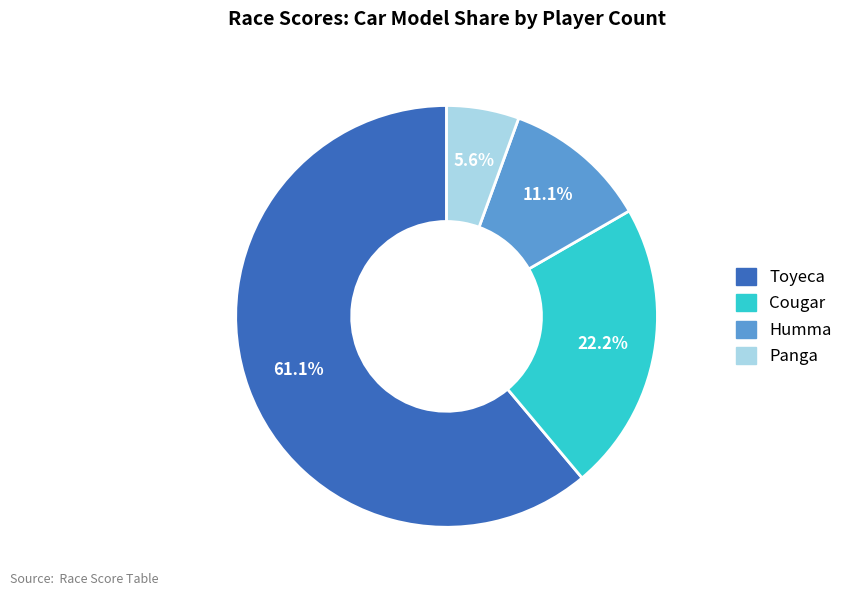

To the nearest percent, what portion does Panga represent?

6%